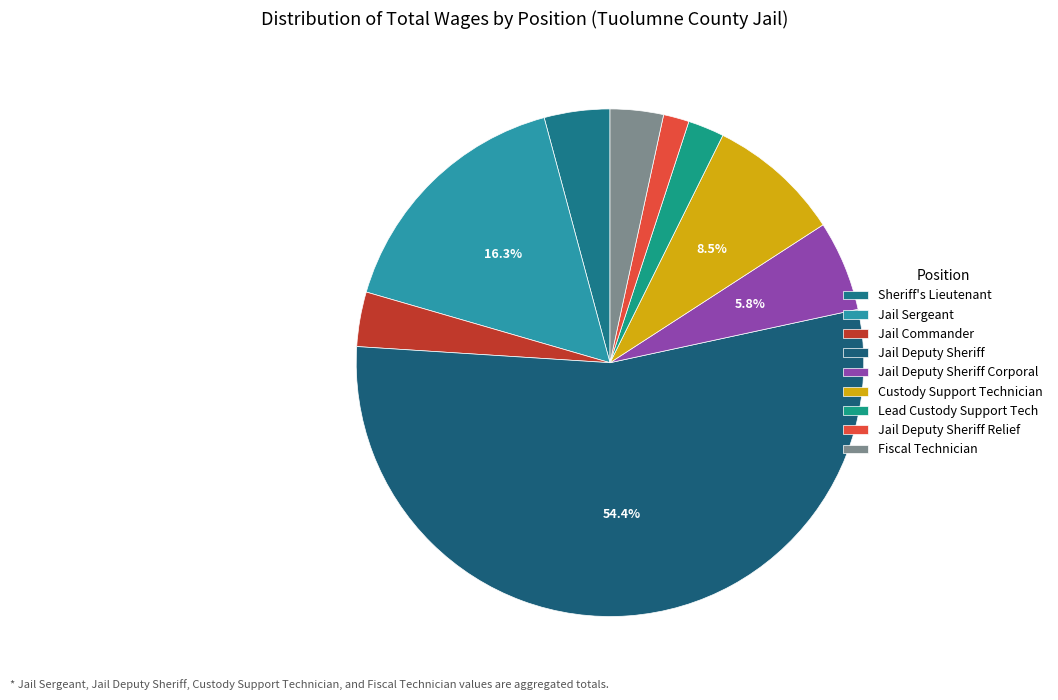

To the nearest percent, what is the average slice percentage?

11%